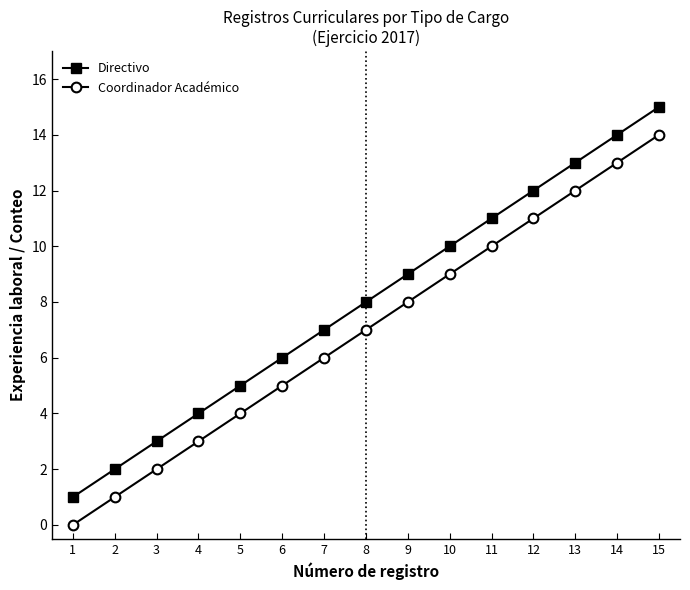

Rank the categories by Coordinador Académico value from highest to lowest.

15, 14, 13, 12, 11, 10, 9, 8, 7, 6, 5, 4, 3, 2, 1